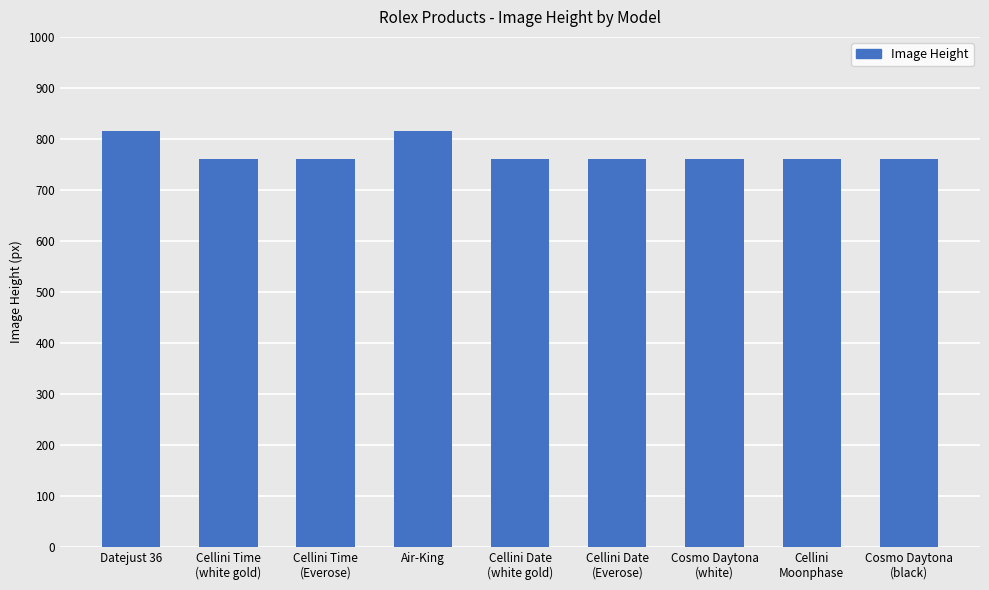

What is the value of the 7th bar from the left?

760